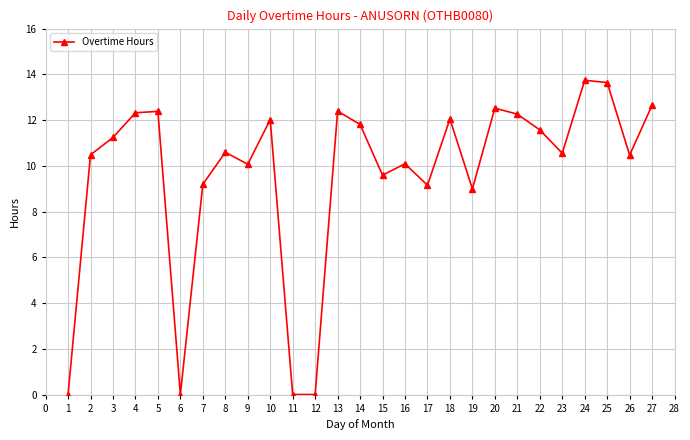

Is it true that the value at 3 is 19.6?

False